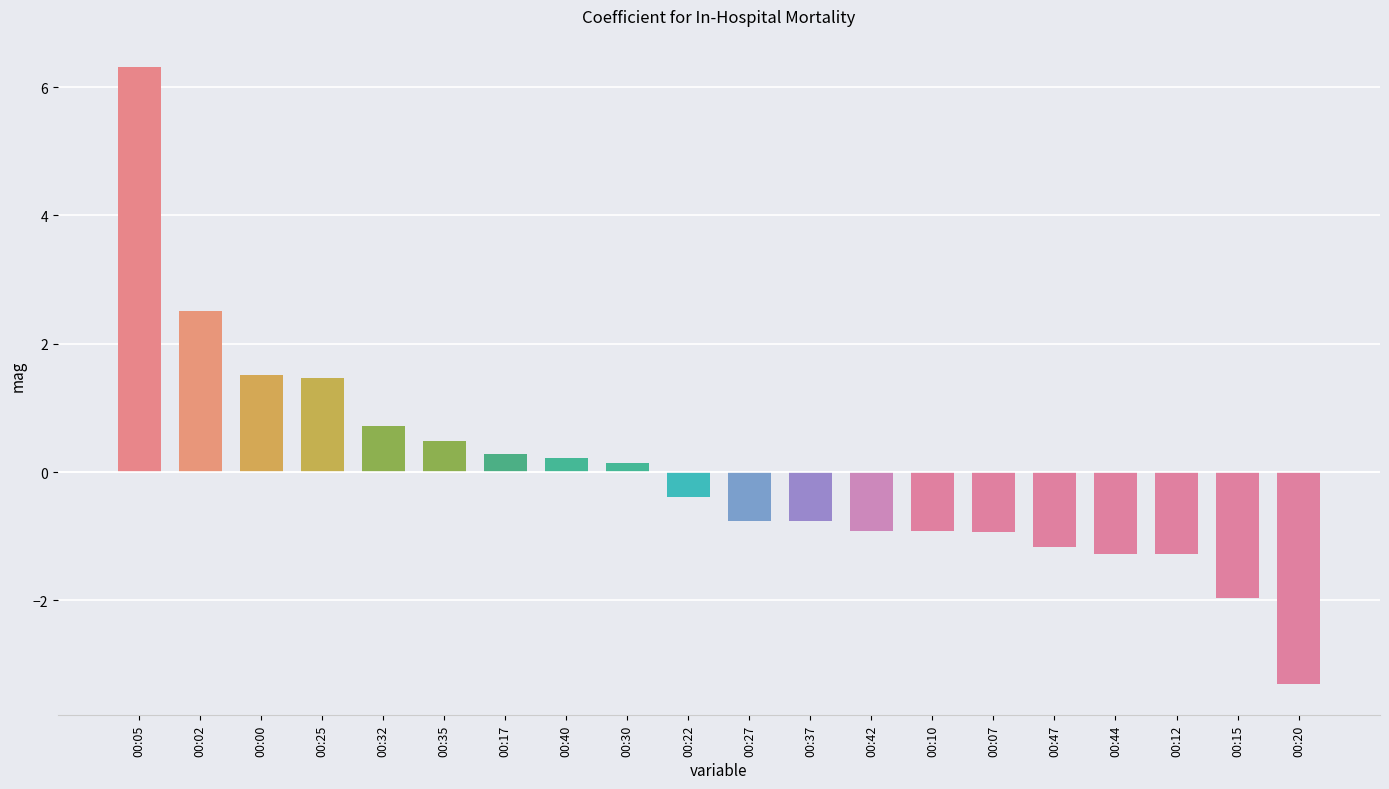

How many values are below zero?

11